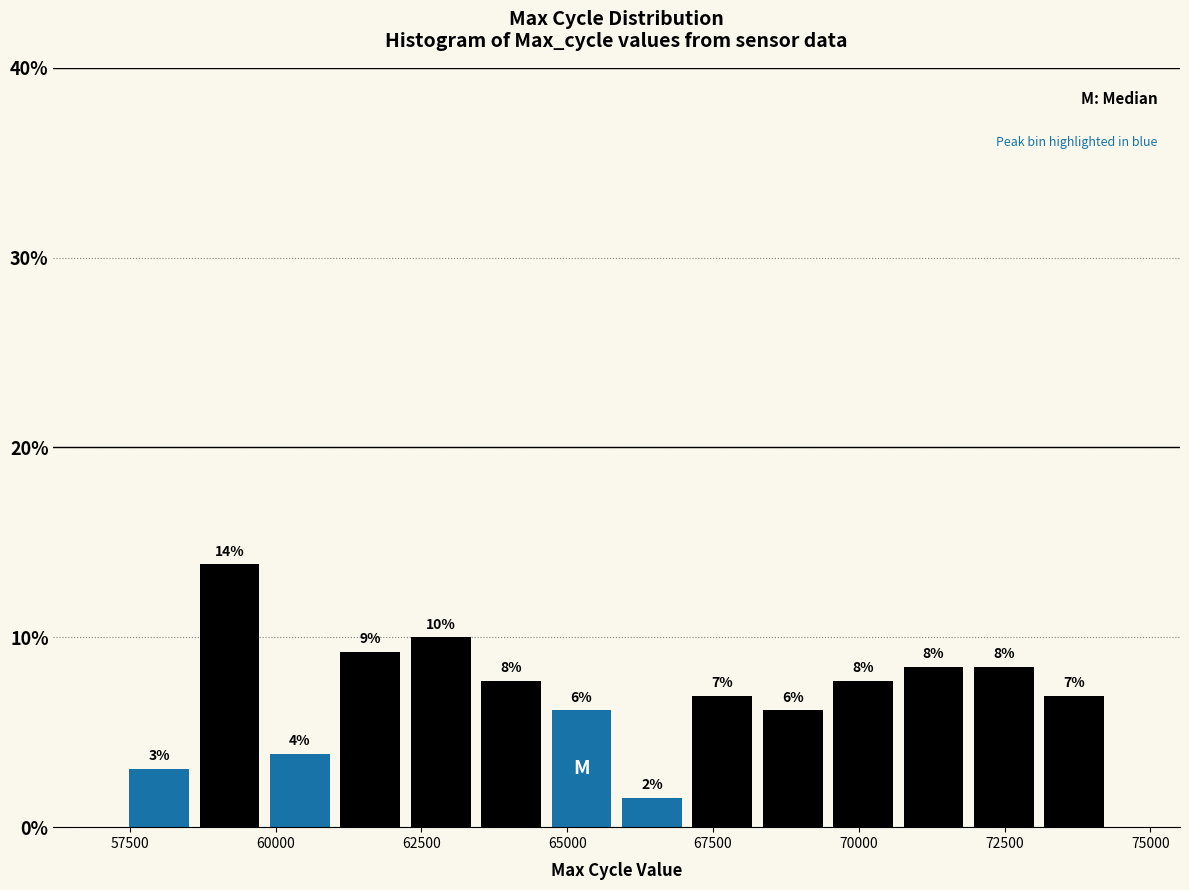

Around what value on the x-axis is the tallest bar? Give the approximate position of its centre, as read against the axis.

59000